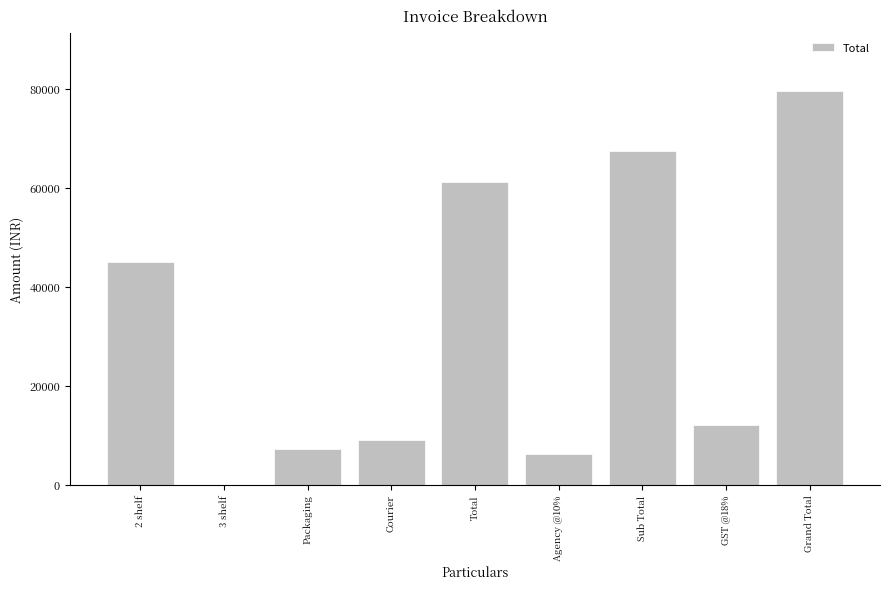

What is the ratio of the value at Courier to the value at 2 shelf?

0.2